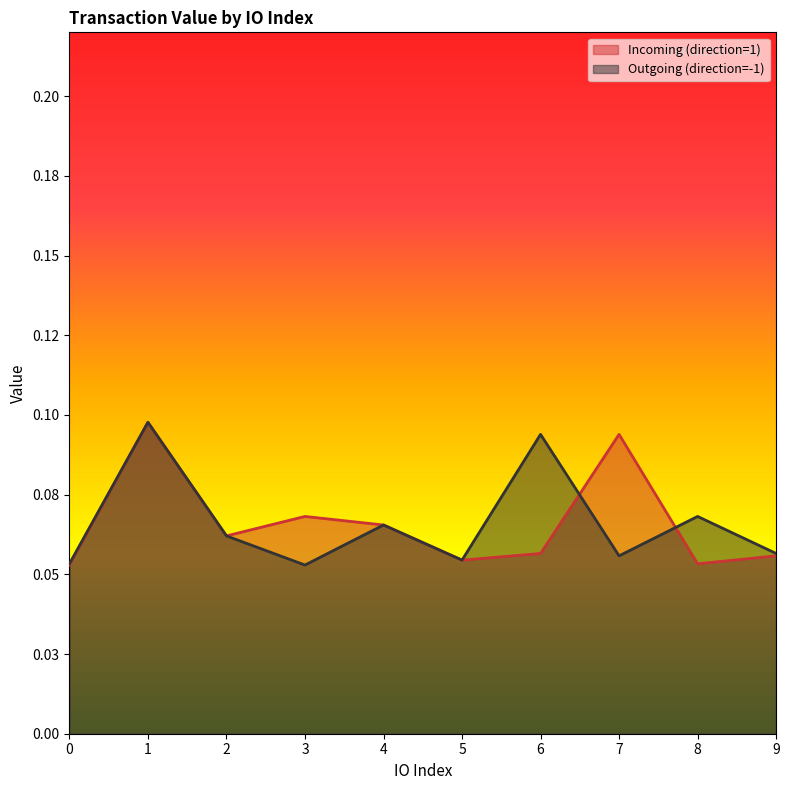

What is the value of the Incoming (direction=1) point at the 1st from the left?

0.1